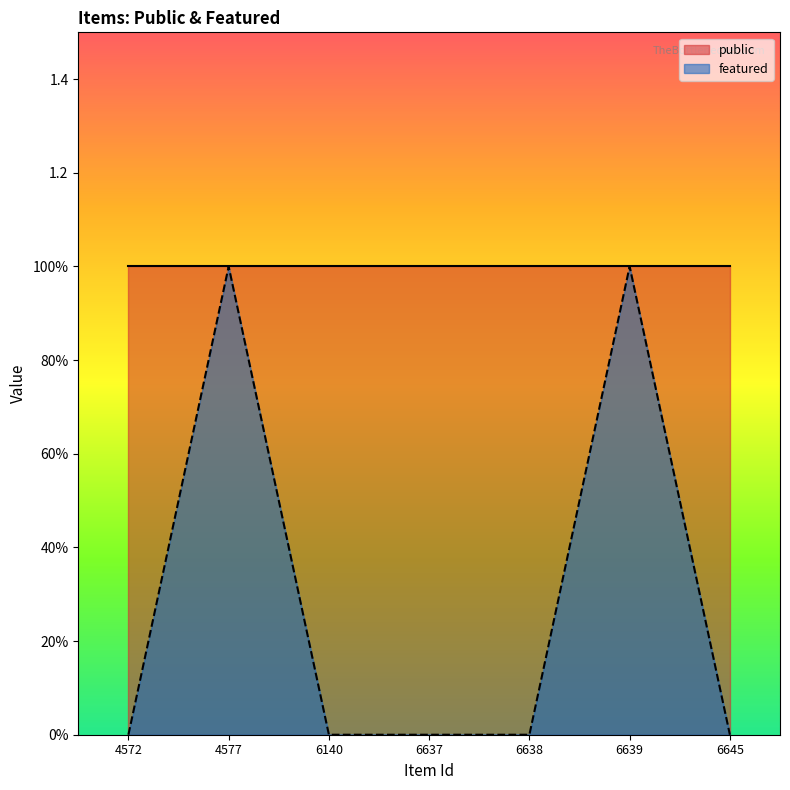

What is the difference between the second highest and second lowest values?

1